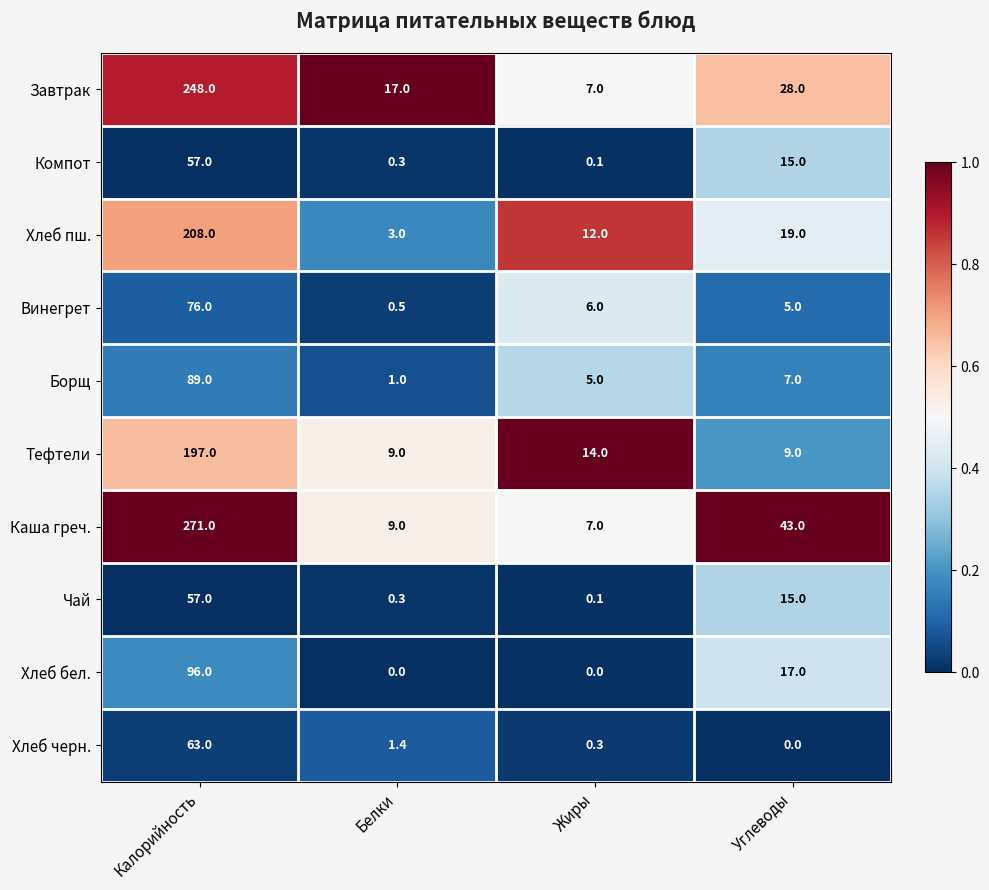

What is the difference between the second highest and minimum values in the Борщ series?

6.0